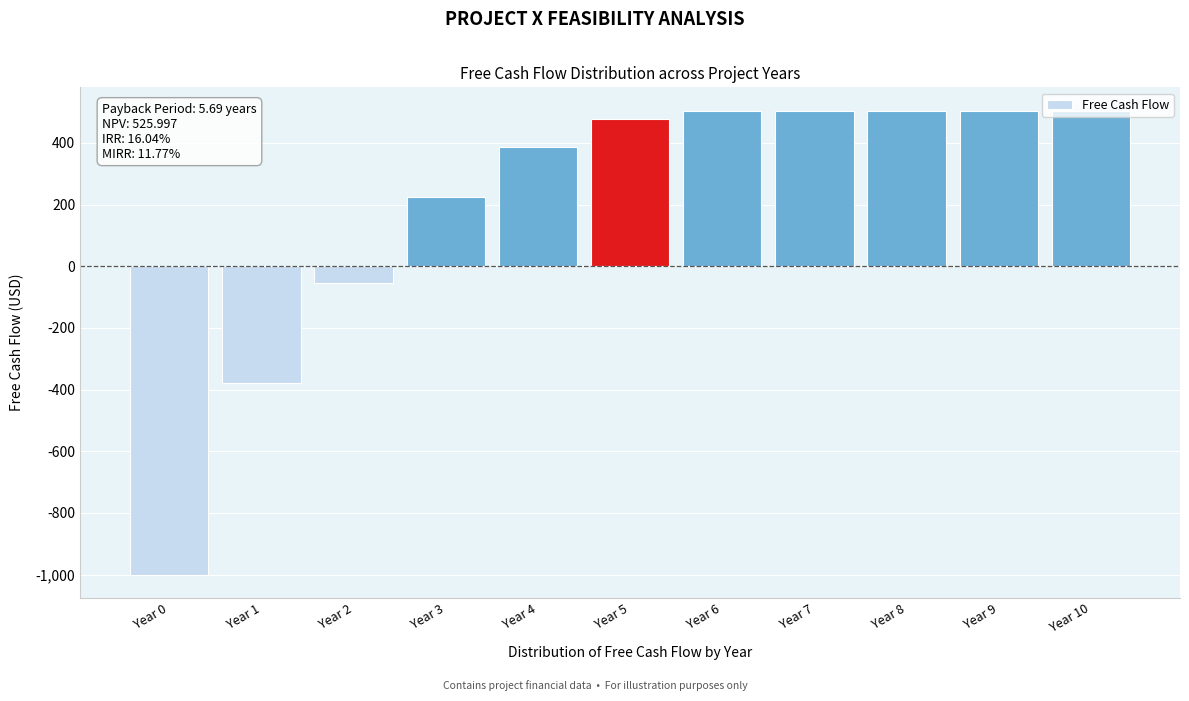

What value does the data have at Year 8?

505.0